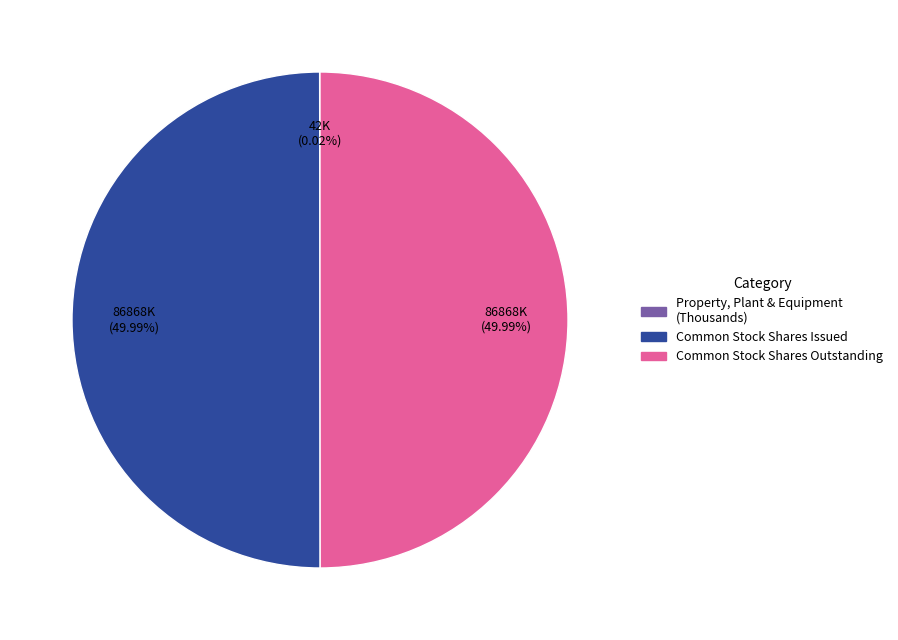

Does any single category account for the majority?

No